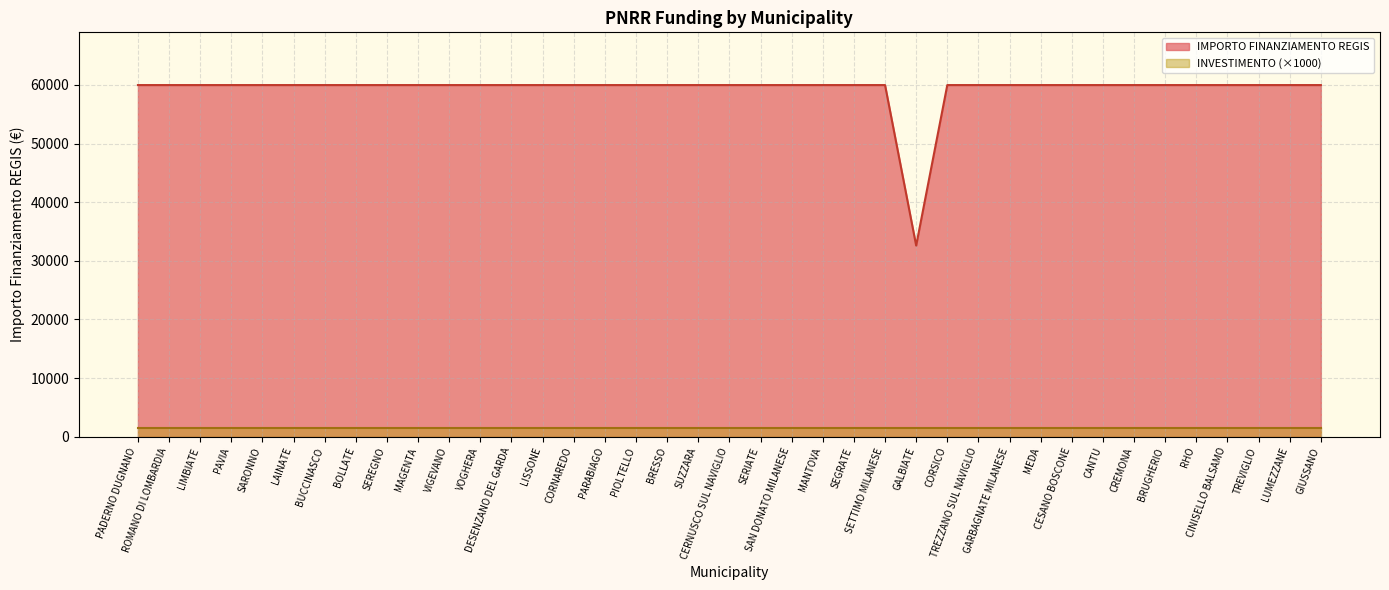

Does the chart display data point markers on the line(s)?

No